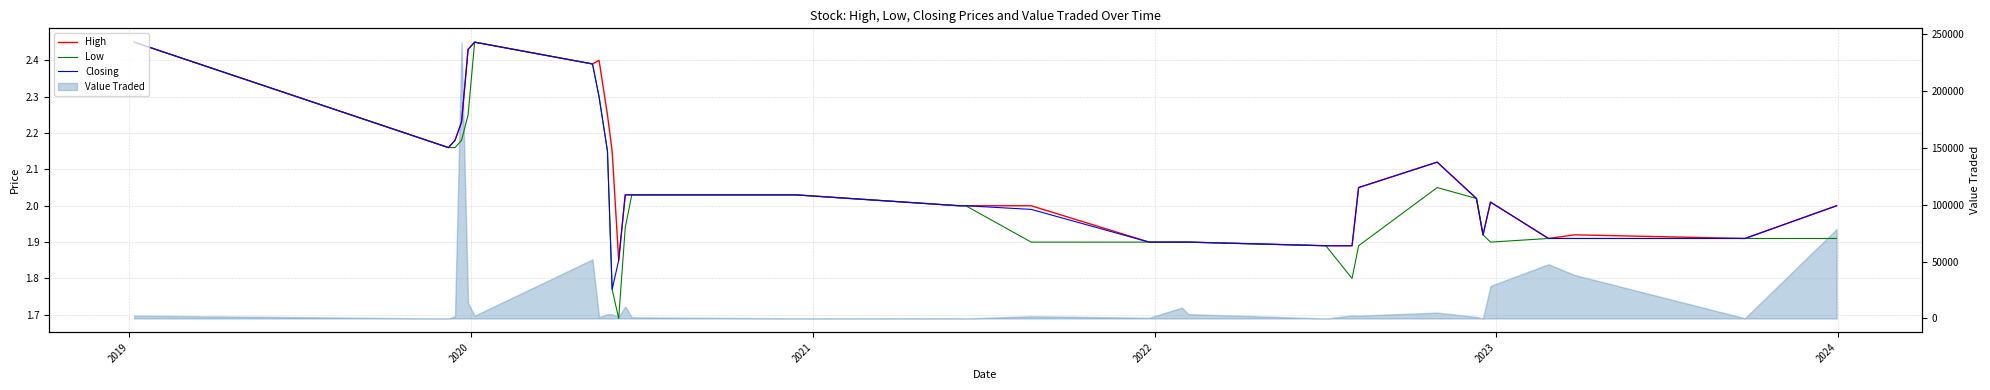

Where is the first local minimum for High?

2019